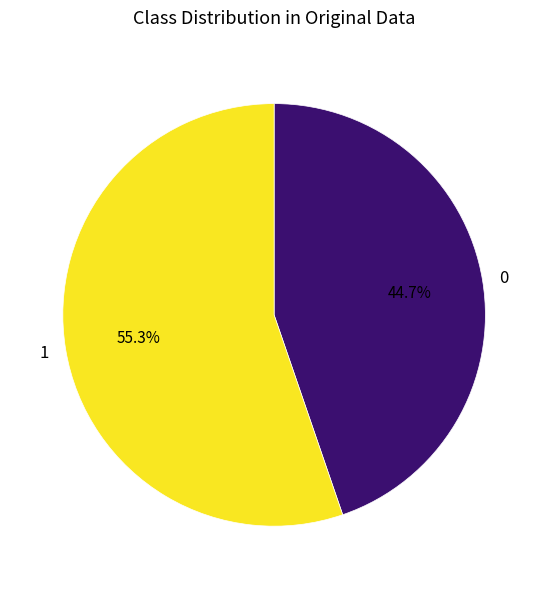

What is the ratio of the value at 0 to the value at 1?

0.8